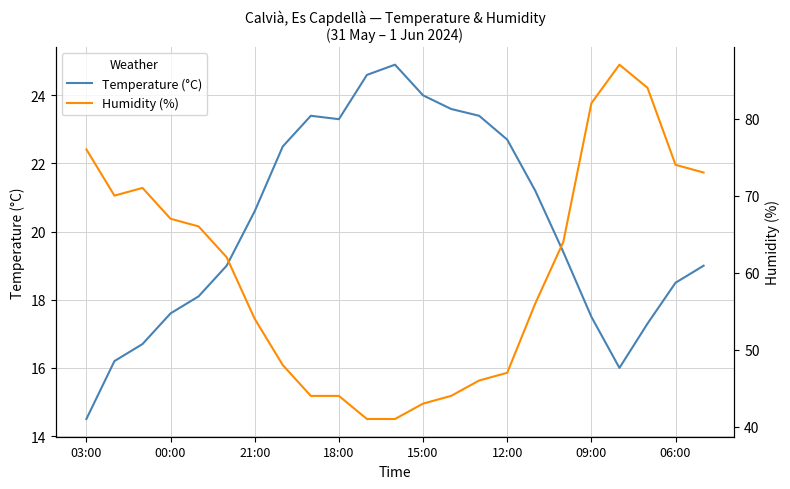

True or false: Temperature (°C) has a value of 28.6 at 00:00.

False